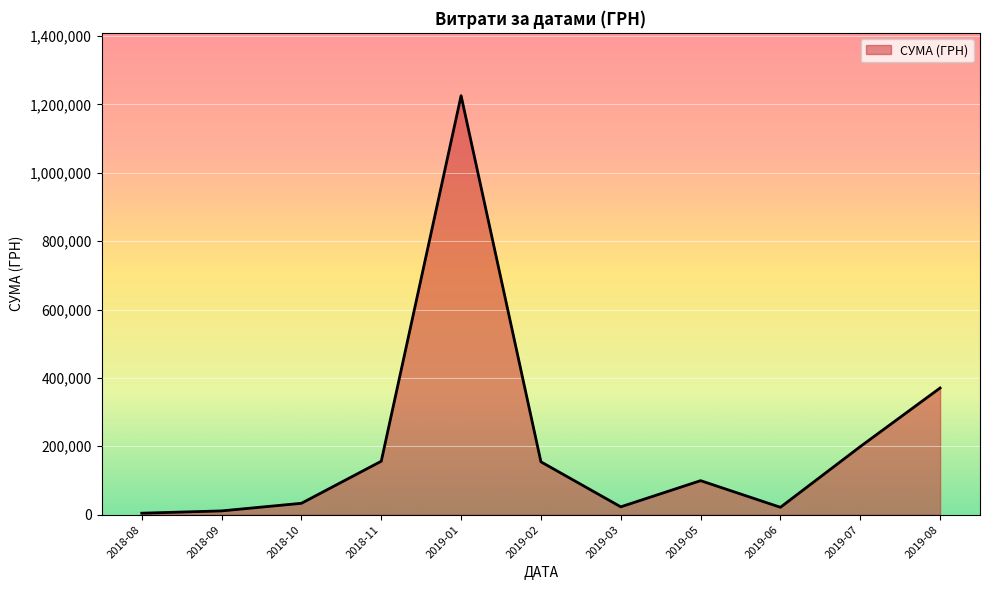

What is the difference between the values at 2019-02 and 2019-01?

1070963.0